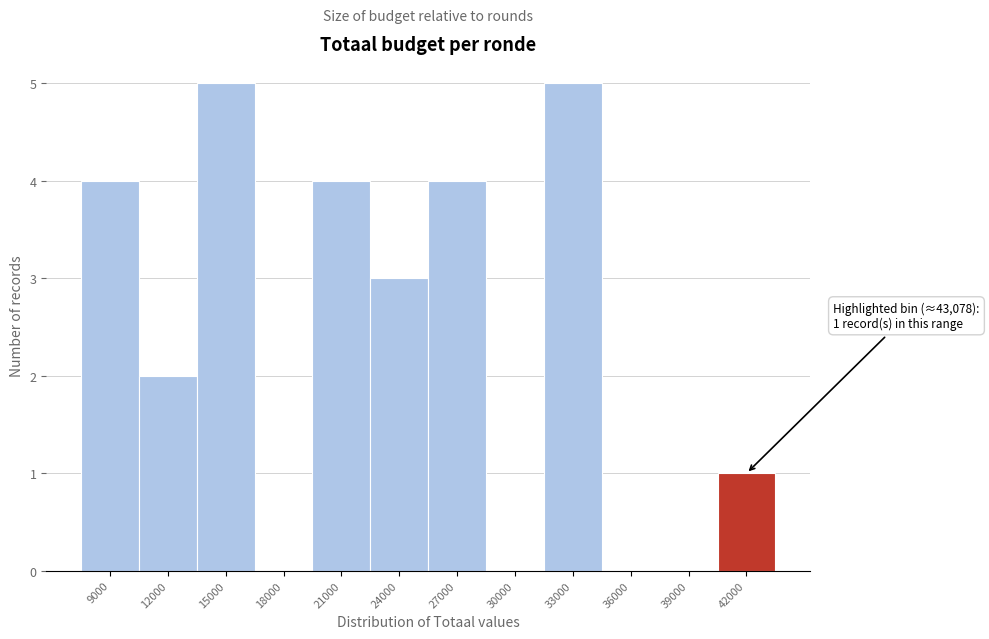

Reading left to right, transcribe all the data shown in this chart.

9000=4	12000=2	15000=5	18000=0	21000=4	24000=3	27000=4	30000=0	33000=5	36000=0	39000=0	42000=1